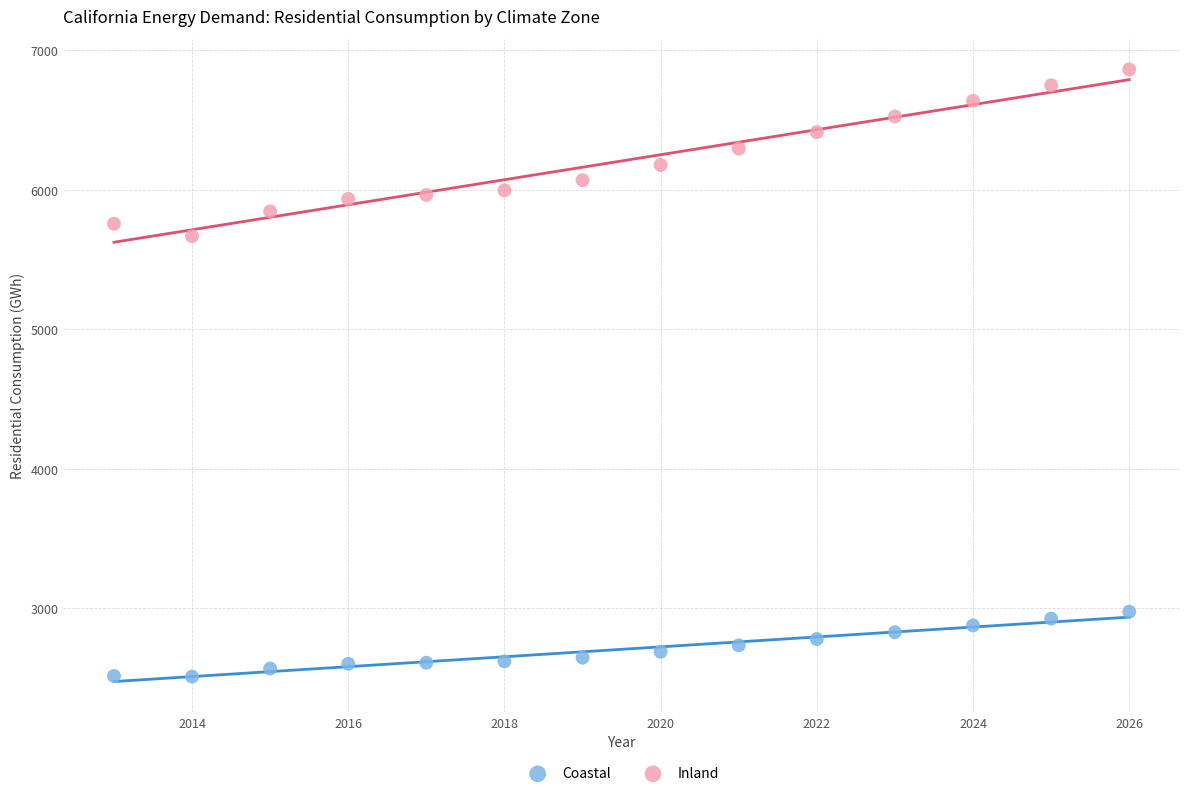

Which series reaches the maximum Y coordinate?

Inland